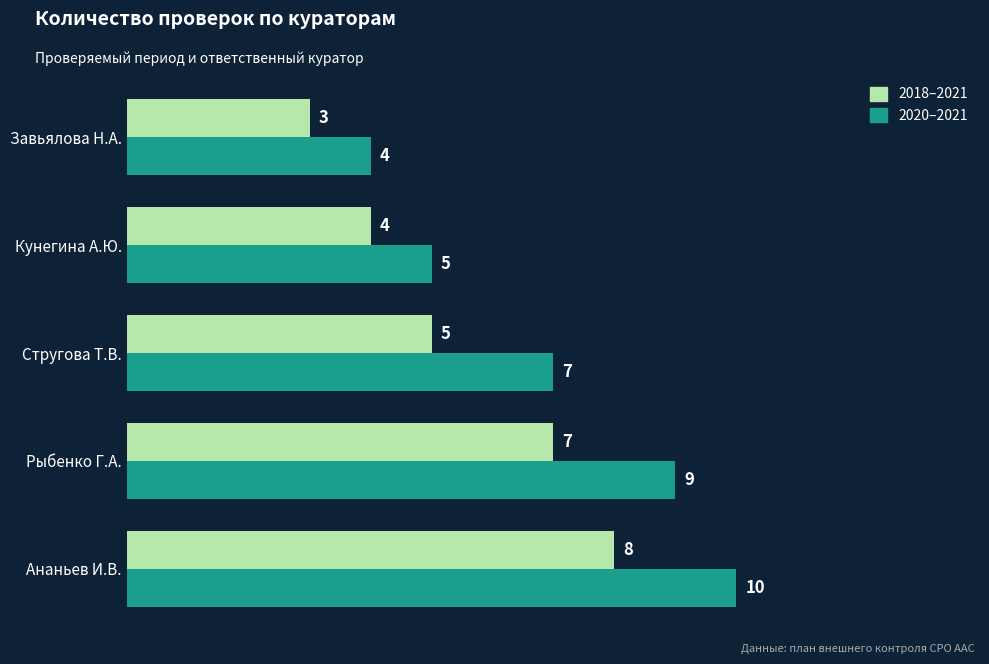

The 2018–2021 series shows 8 at Ананьев И.В.. True or false?

True